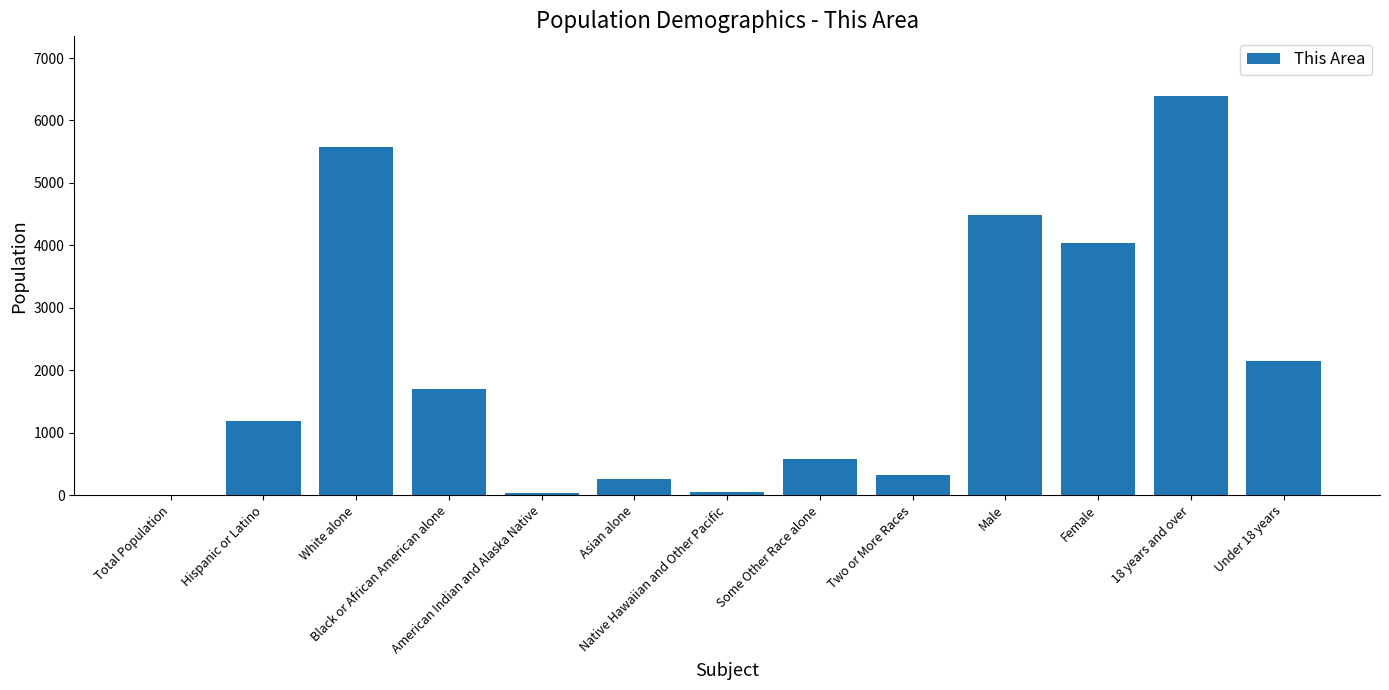

What is the sum of all values?

26785